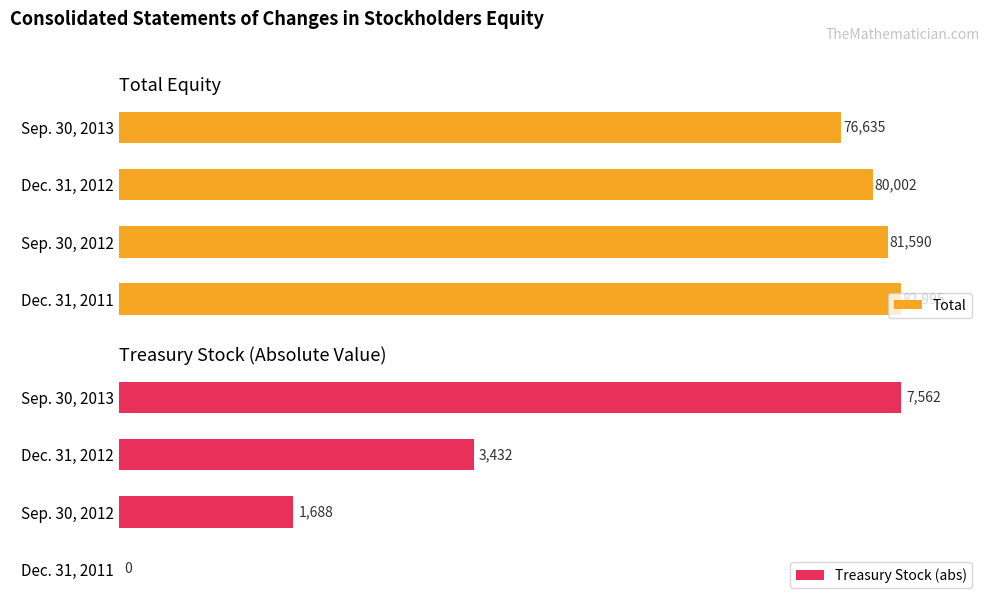

Which category has the highest value in the Treasury Stock (abs) series?

Sep. 30, 2013